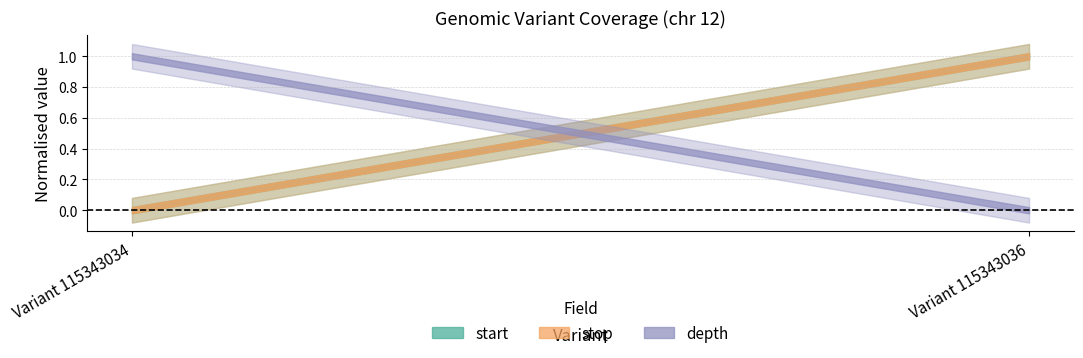

Which series has the largest total across all categories?

stop